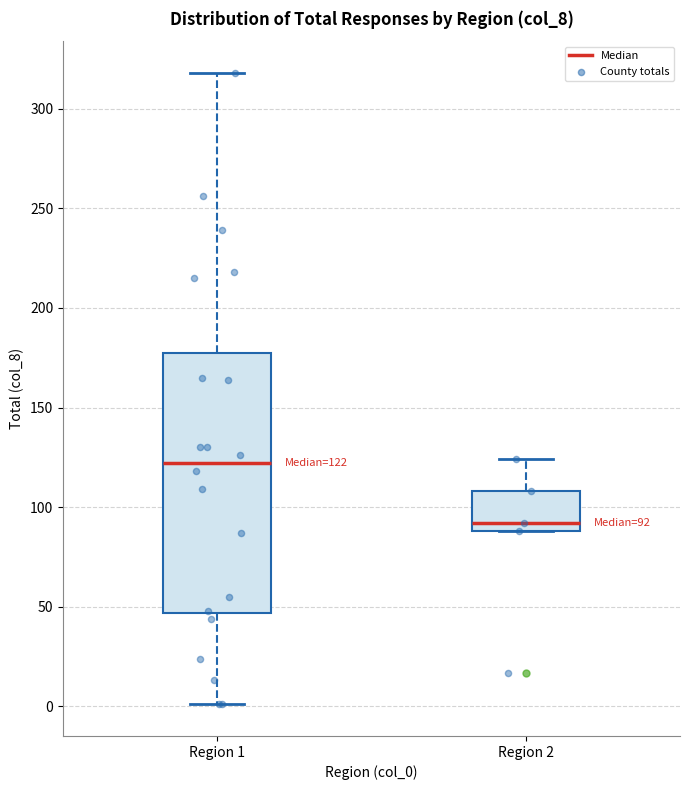

Which box has the lowest median line?

Region 2